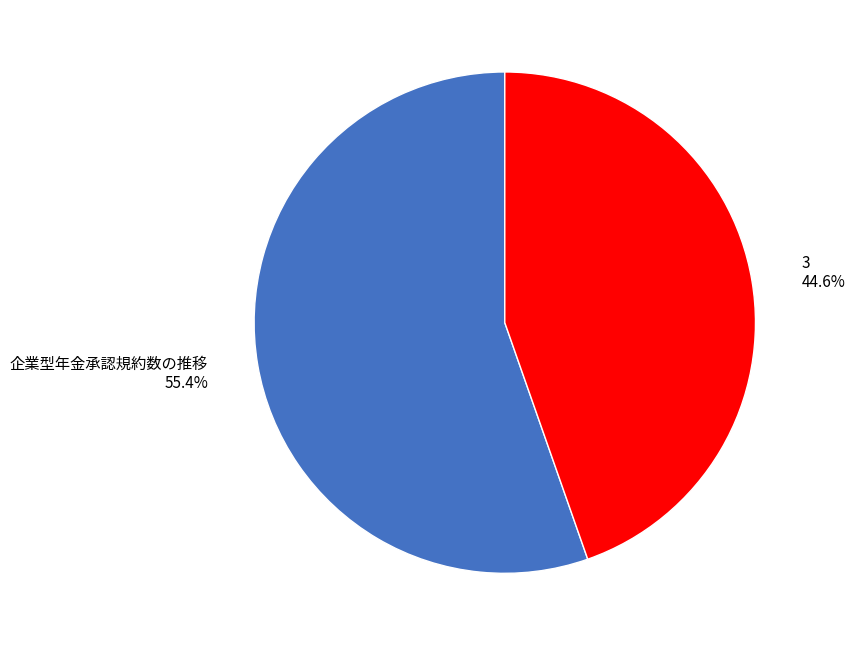

To the nearest percent, what is the average slice percentage?

50%